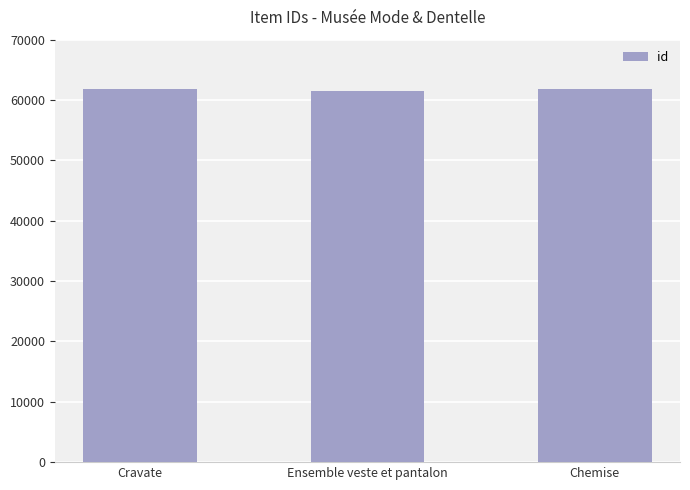

True or false: the data shows 61473 at Ensemble veste et pantalon.

True